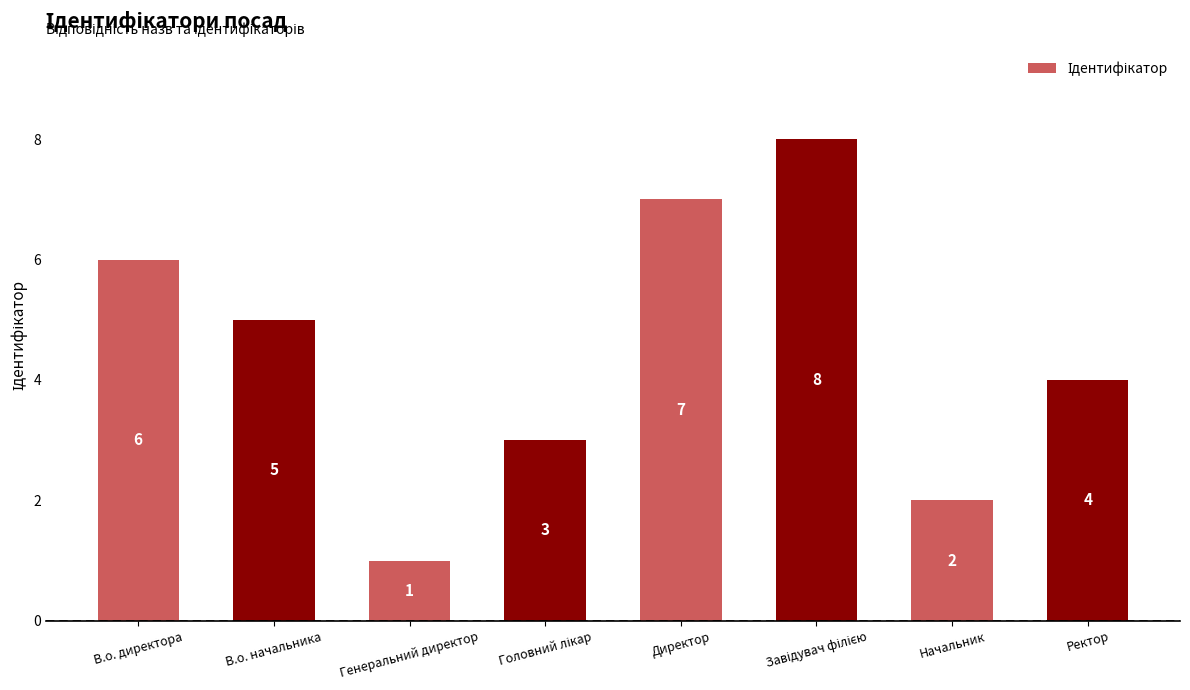

How many data points are less than 5?

4